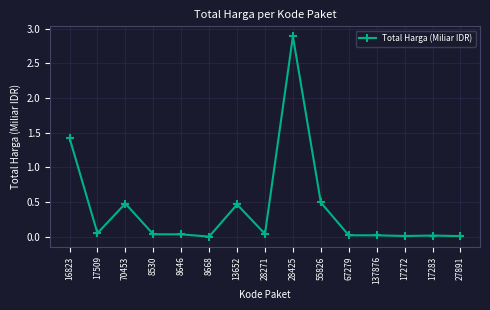

Between 8668 and 17509, which is larger?

17509